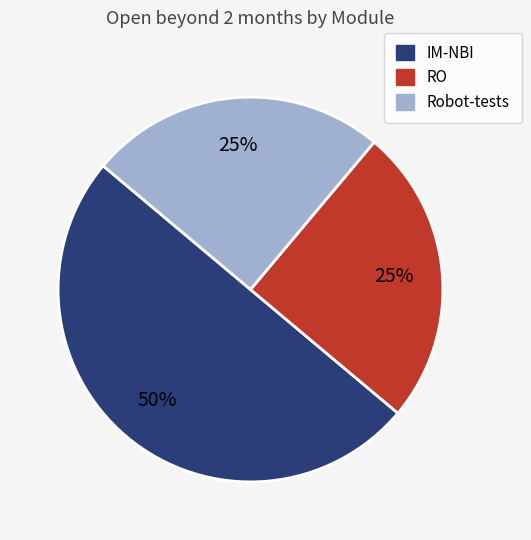

To the nearest percent, what is the difference between the largest and smallest slice percentages?

25%